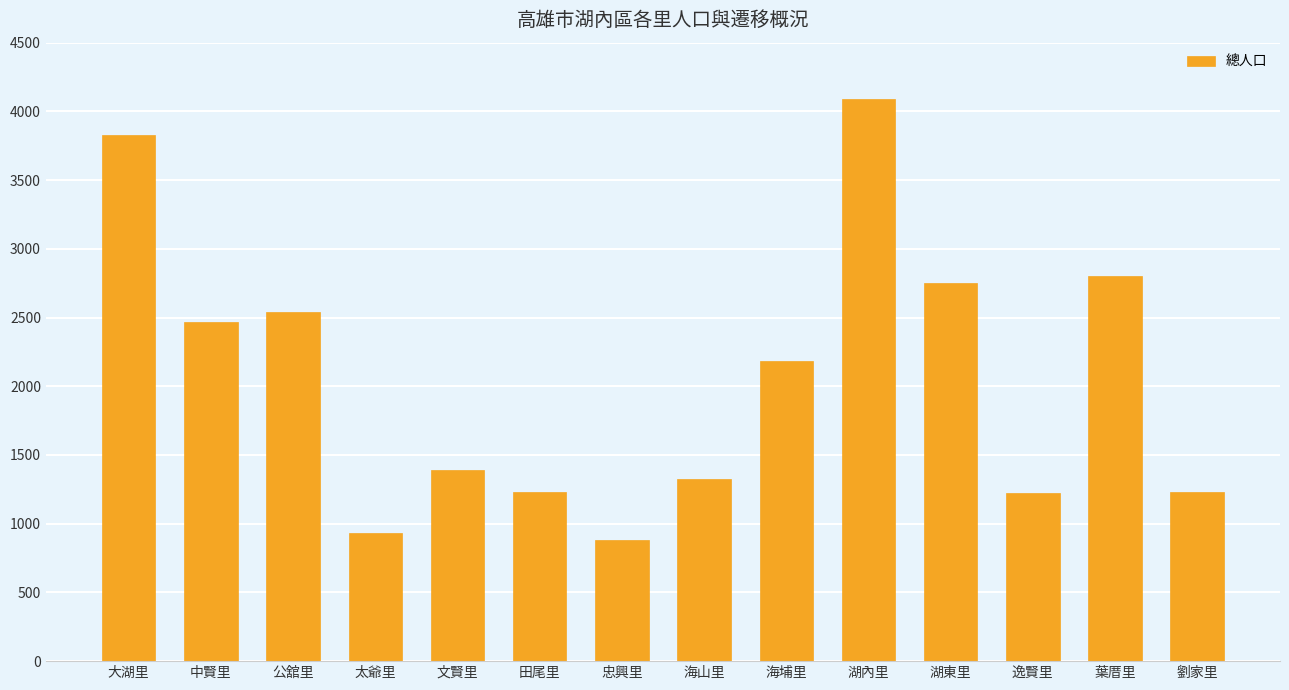

The value at 葉厝里 is 2800. True or false?

True